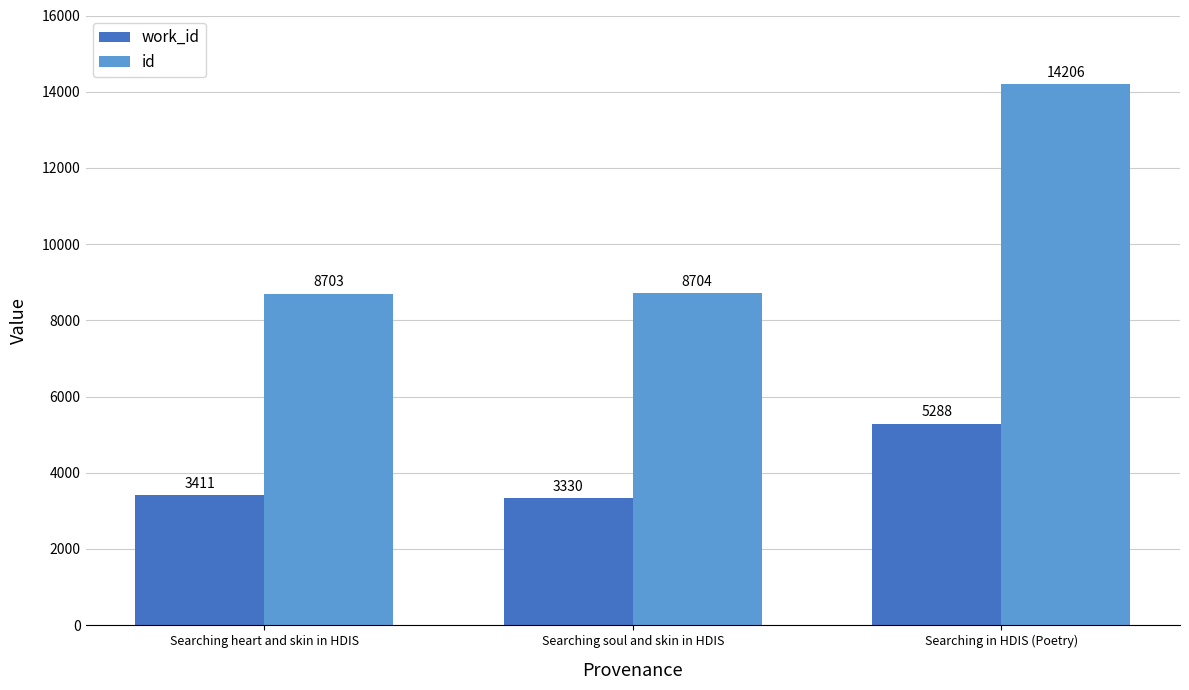

At which category is the sum across all series the highest?

Searching in HDIS (Poetry)